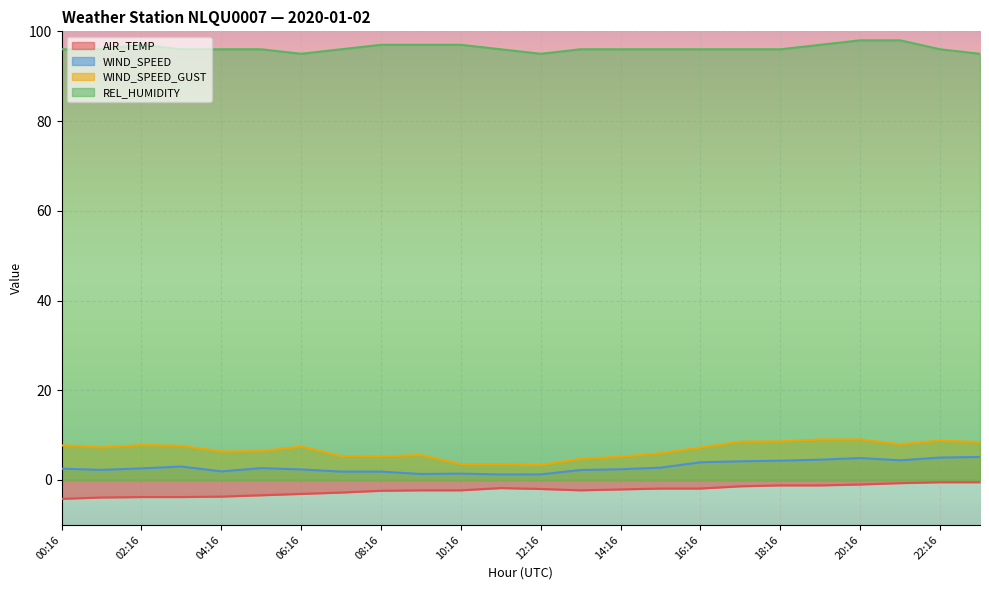

Reading left to right, transcribe all the data shown in this chart.

AIR_TEMP: 00:16=-4.2	01:16=-3.9	02:16=-3.8	03:16=-3.8	04:16=-3.7	05:16=-3.4	06:16=-3.1	07:16=-2.8	08:16=-2.4	09:16=-2.3	10:16=-2.3	11:16=-1.8	12:16=-2.0	13:16=-2.3	14:16=-2.1	15:16=-1.9	16:16=-1.9	17:16=-1.4	18:16=-1.2	19:16=-1.2	20:16=-1.0	21:16=-0.7	22:16=-0.5	23:16=-0.5
WIND_SPEED: 00:16=2.5	01:16=2.2	02:16=2.6	03:16=3.0	04:16=1.9	05:16=2.6	06:16=2.4	07:16=1.9	08:16=1.9	09:16=1.3	10:16=1.4	11:16=1.2	12:16=1.2	13:16=2.2	14:16=2.4	15:16=2.8	16:16=3.9	17:16=4.2	18:16=4.3	19:16=4.5	20:16=4.9	21:16=4.4	22:16=5.0	23:16=5.1
WIND_SPEED_GUST: 00:16=7.7	01:16=7.2	02:16=7.8	03:16=7.6	04:16=6.3	05:16=6.4	06:16=7.4	07:16=5.3	08:16=5.2	09:16=5.6	10:16=3.5	11:16=3.5	12:16=3.3	13:16=4.7	14:16=5.2	15:16=5.9	16:16=7.2	17:16=8.5	18:16=8.6	19:16=9.0	20:16=9.0	21:16=7.9	22:16=8.8	23:16=8.4
REL_HUMIDITY: 00:16=96.0	01:16=96.0	02:16=97.0	03:16=96.0	04:16=96.0	05:16=96.0	06:16=95.0	07:16=96.0	08:16=97.0	09:16=97.0	10:16=97.0	11:16=96.0	12:16=95.0	13:16=96.0	14:16=96.0	15:16=96.0	16:16=96.0	17:16=96.0	18:16=96.0	19:16=97.0	20:16=98.0	21:16=98.0	22:16=96.0	23:16=95.0